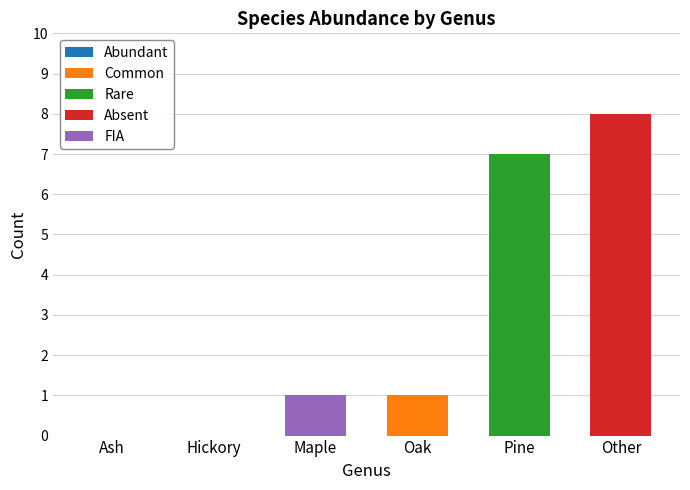

What is the total value across all series at Pine?

7